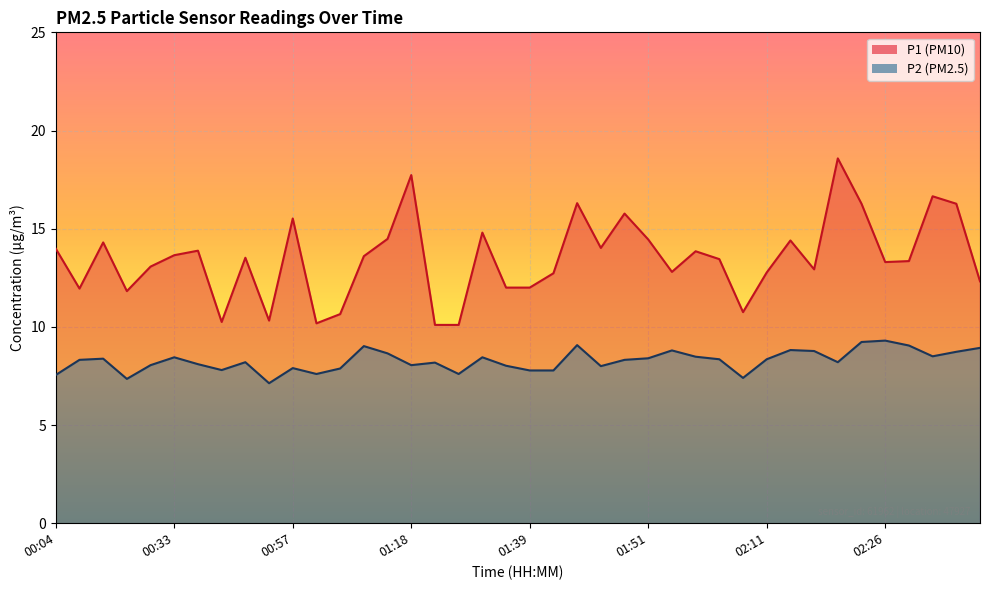

Which has a higher value, 02:29 or 01:51?

01:51